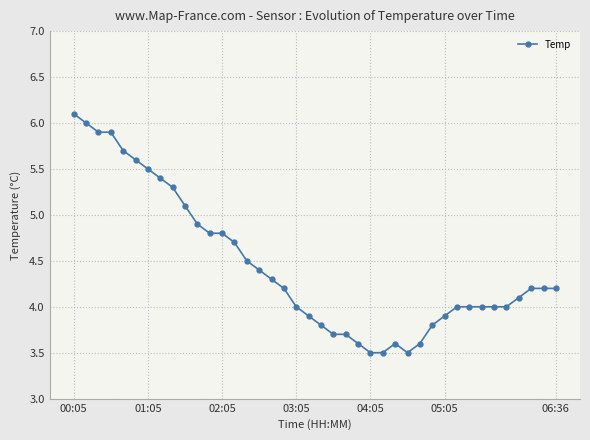

How many lines are shown in the chart?

1